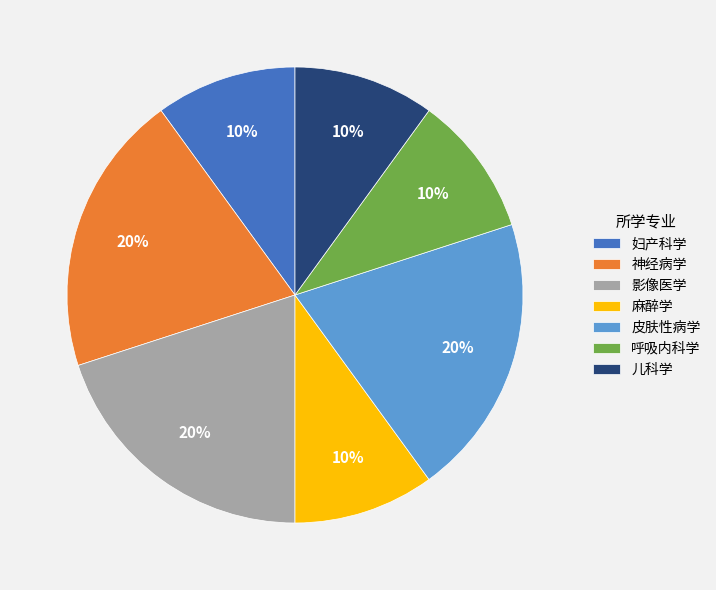

Approximately how many times larger is the value at 神经病学 compared to 皮肤性病学?

1.0